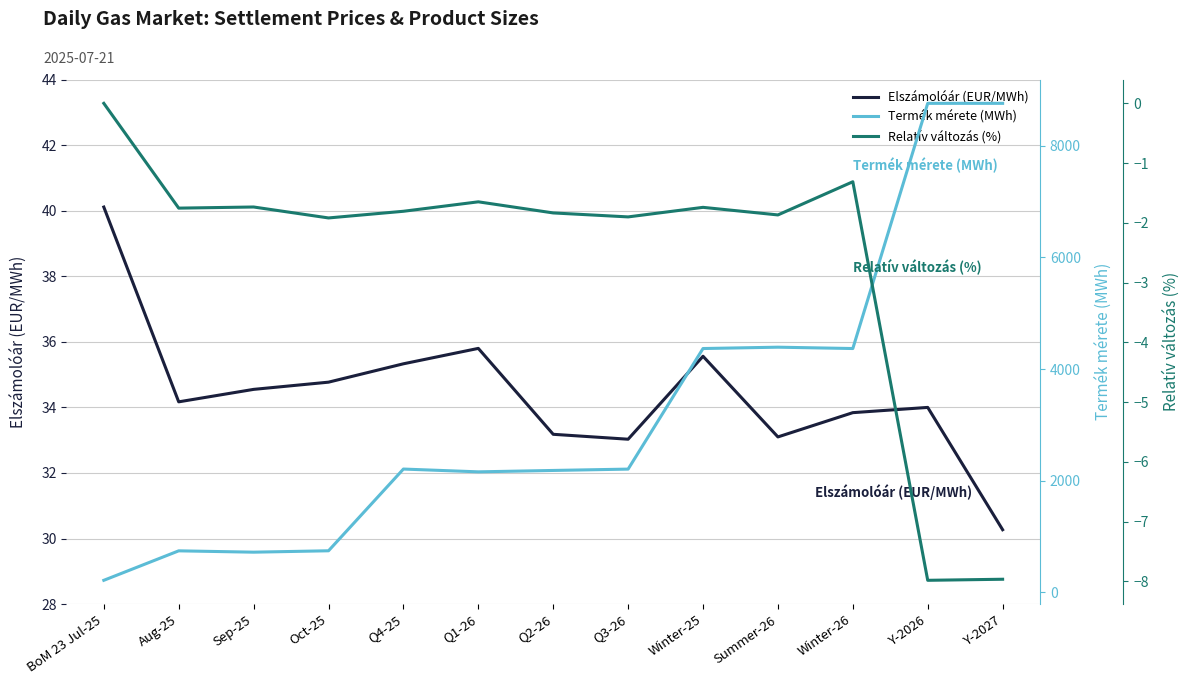

Reading left to right, extract all data points from this chart.

Elszámolóár (EUR/MWh): 40.1	34.2	34.5	34.8	35.3	35.8	33.2	33.0	35.6	33.1	33.8	34.0	30.3
Termék mérete (MWh): 216.0	744.0	720.0	745.0	2209.0	2159.0	2184.0	2208.0	4368.0	4392.0	4368.0	8760.0	8760.0
Relatív változás (%): 0.0	-1.8	-1.7	-1.9	-1.8	-1.6	-1.8	-1.9	-1.7	-1.9	-1.3	-8.0	-8.0